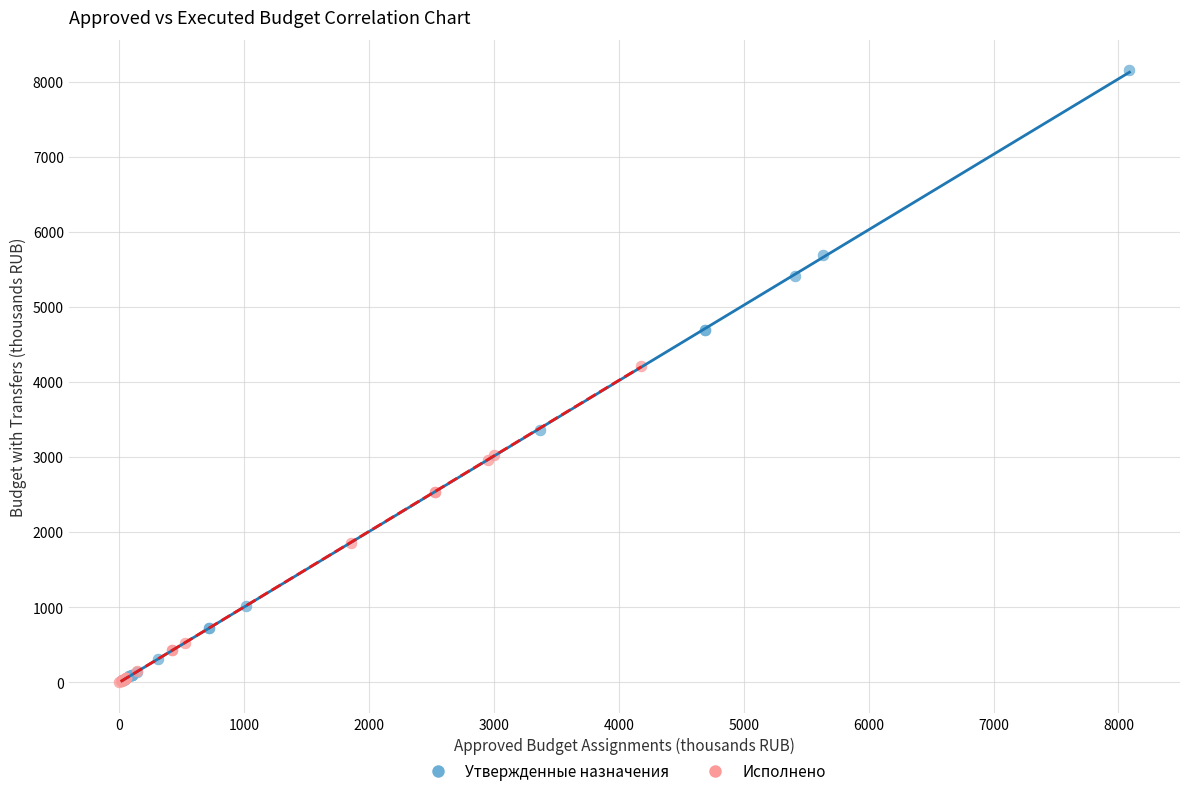

What are all the series names shown in the legend?

Утвержденные назначения, Исполнено